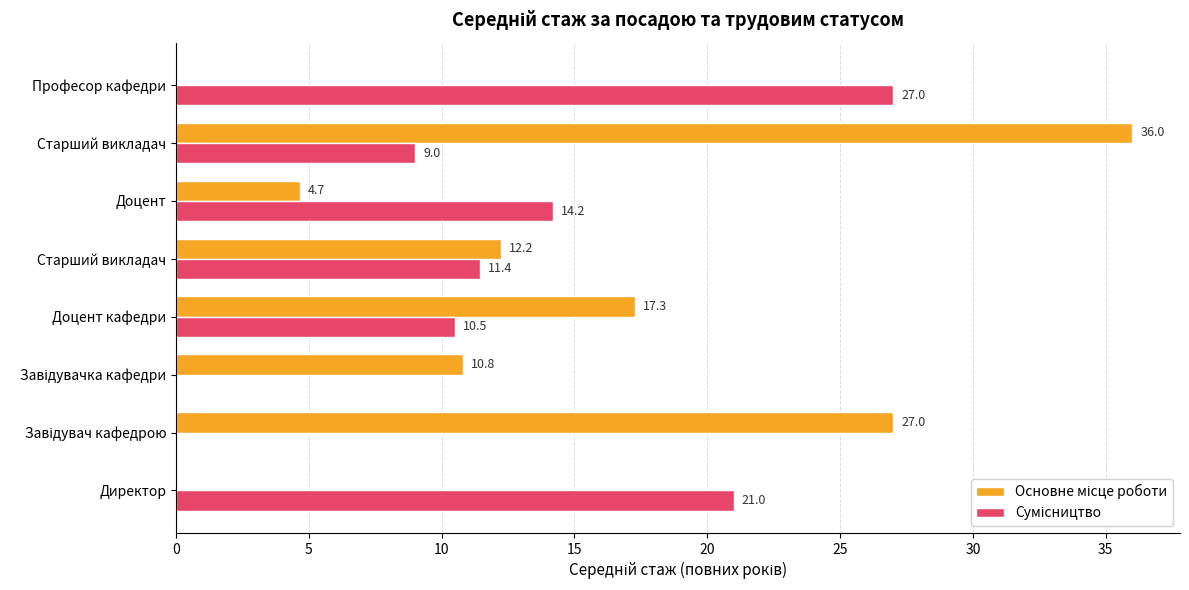

What is the total value across all series at Професор кафедри?

27.0